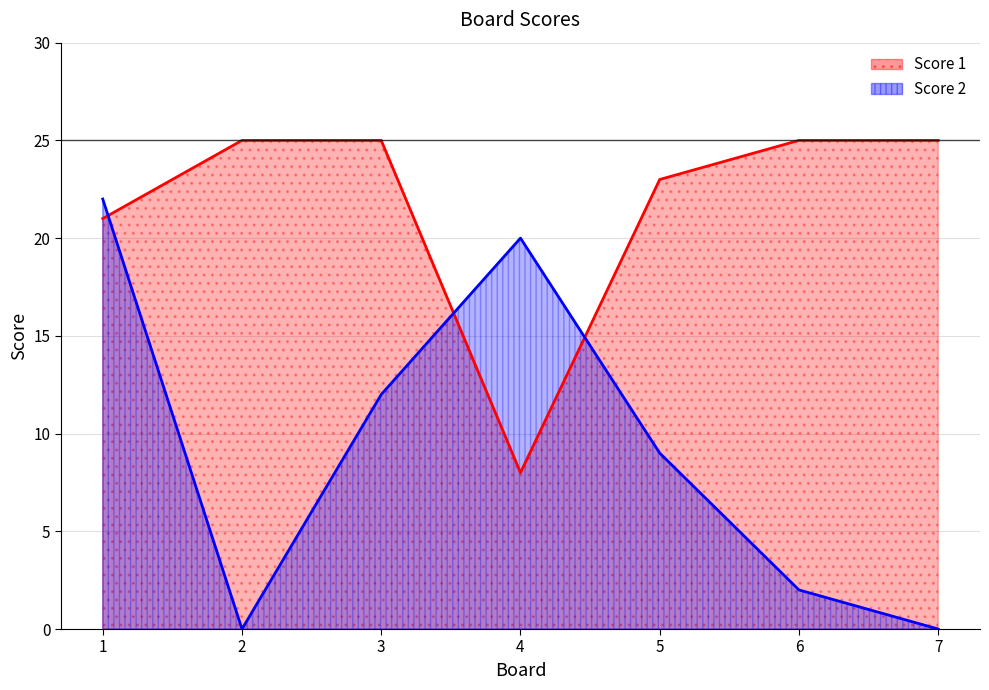

At 7, list the series in order from largest to smallest.

Score 1, Score 2